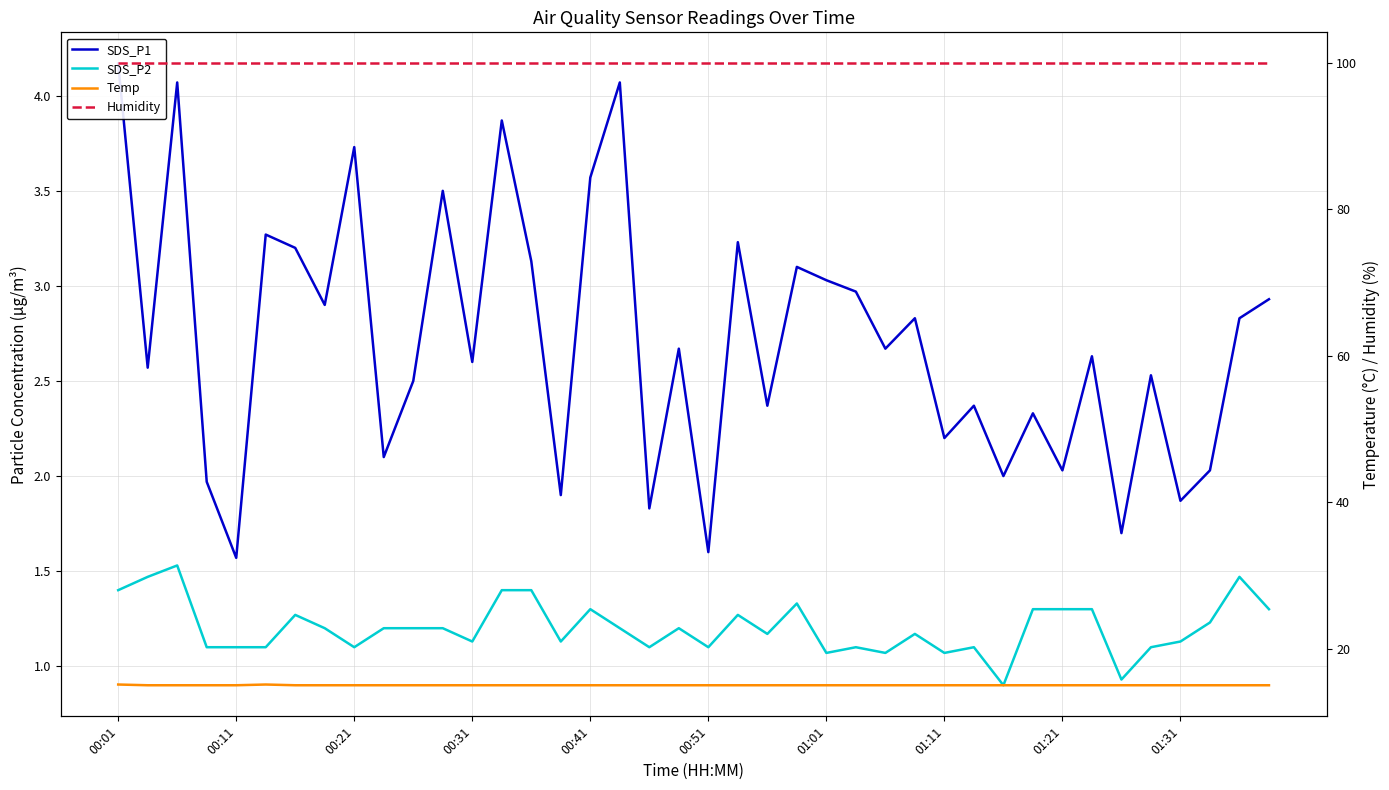

What is the total value across all series at 00:41?

119.8